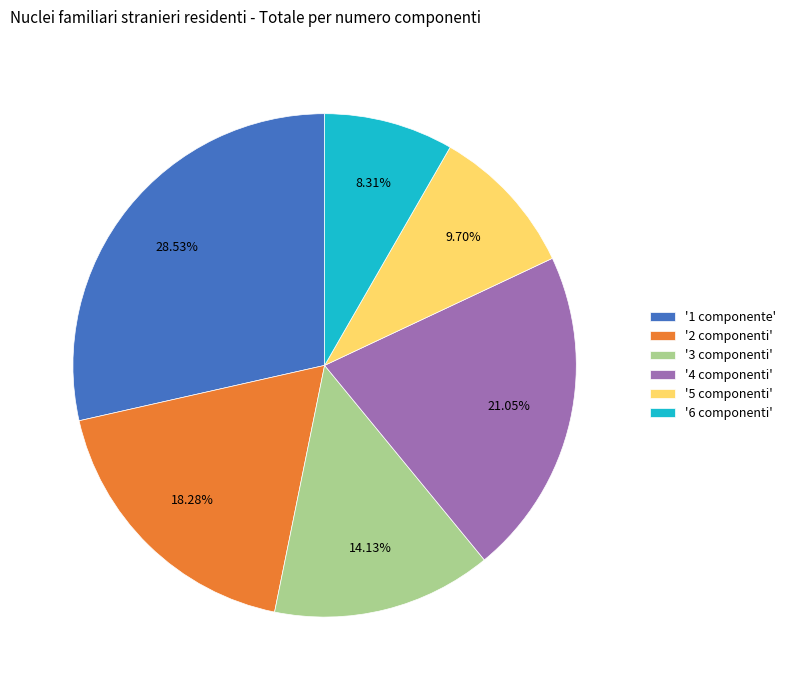

Do '3 componenti' and '6 componenti' together represent more than half of the pie?

No